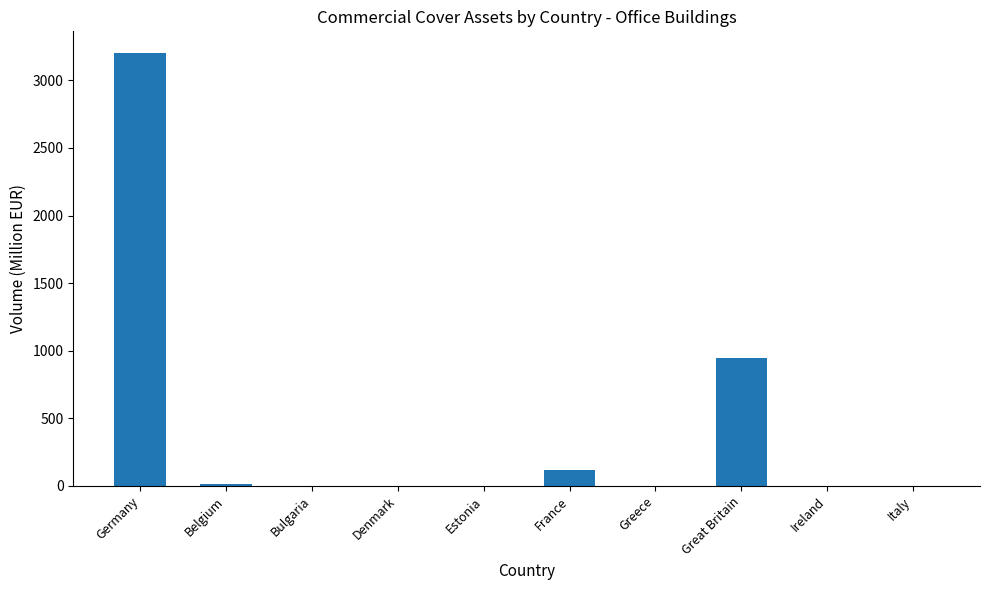

Which category has the highest value across all series?

Germany